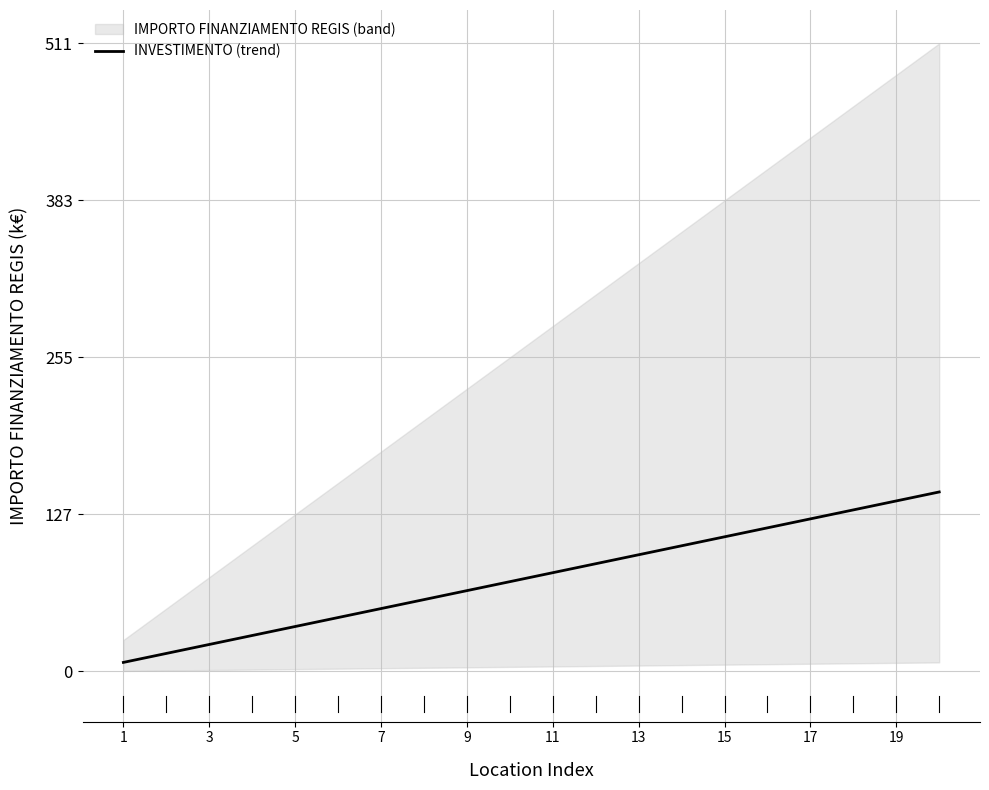

The INVESTIMENTO (trend) series shows 42.3 at 15. True or false?

False